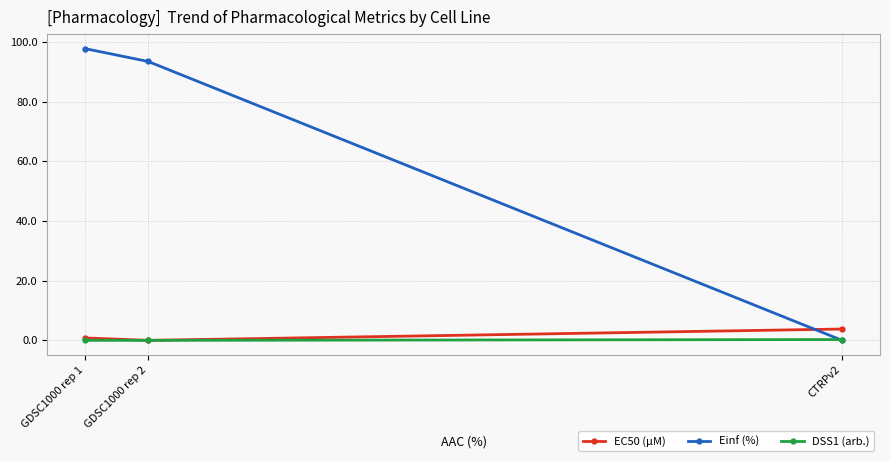

Is the value of EC50 (µM) at CTRPv2 greater than the value of Einf (%) at GDSC1000 rep 1?

No